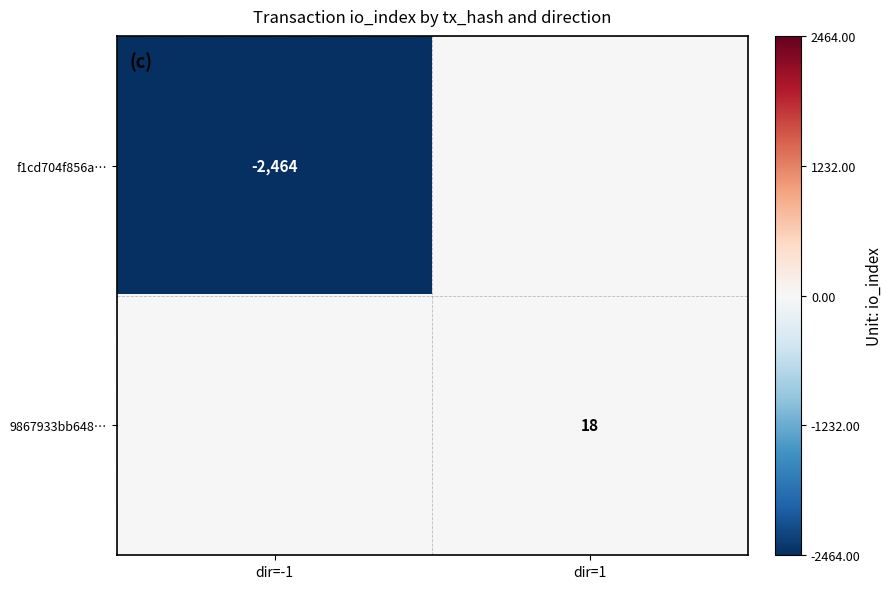

The value of f1cd704f856a… at dir=-1 is -2464. True or false?

True